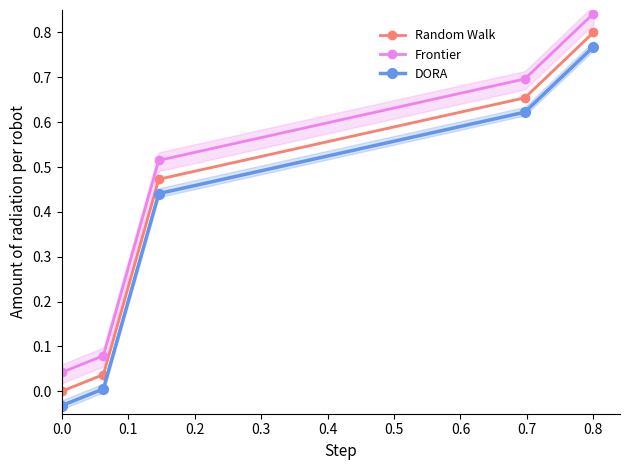

True or false: Frontier has more than 2 points higher than both neighbors.

False